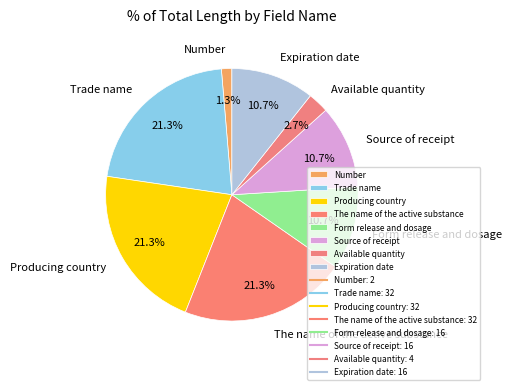

To the nearest percent, what portion does Available quantity represent?

3%